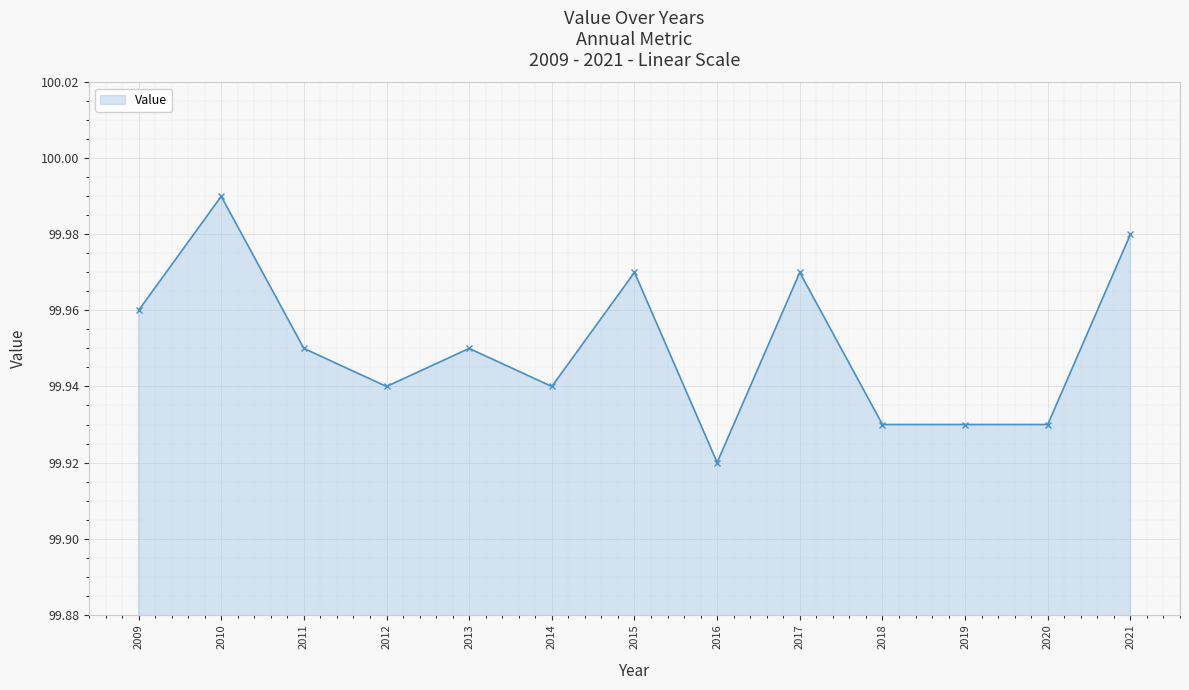

True or false: the data shows 59.5 at 2013.

False